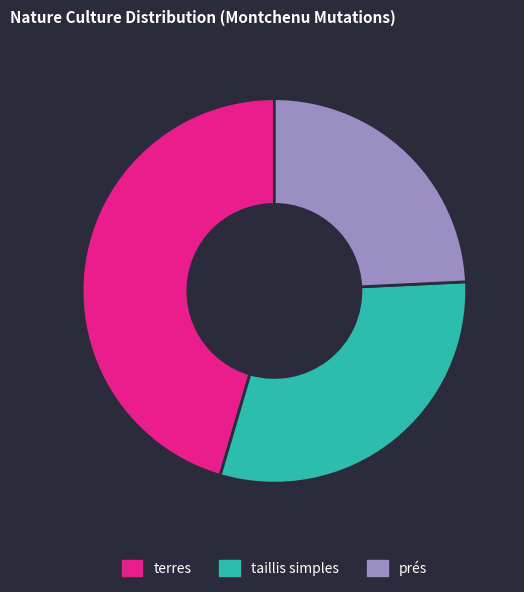

Which category has the smallest portion of the pie?

prés